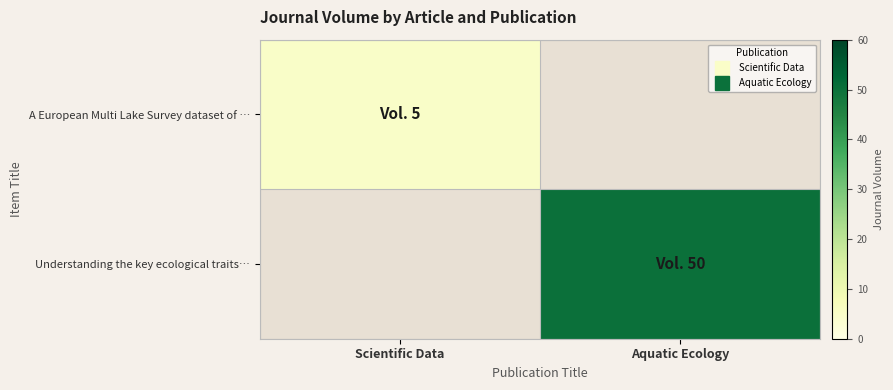

Which series has the largest range (max minus min)?

A European Multi Lake Survey dataset of …